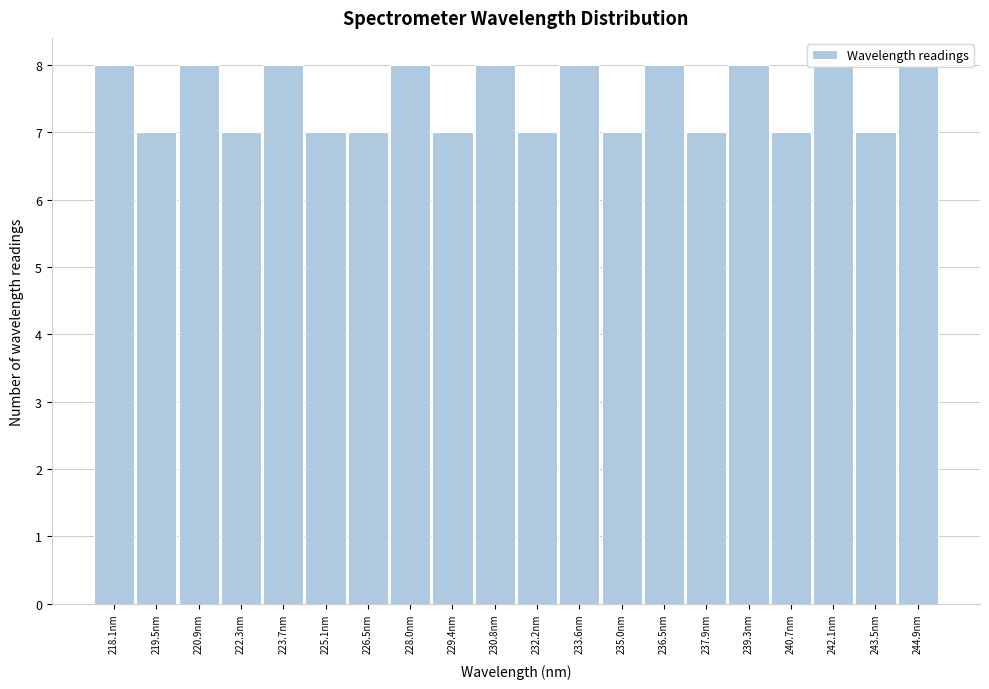

True or false: the data shows 8 at 220.9nm.

True